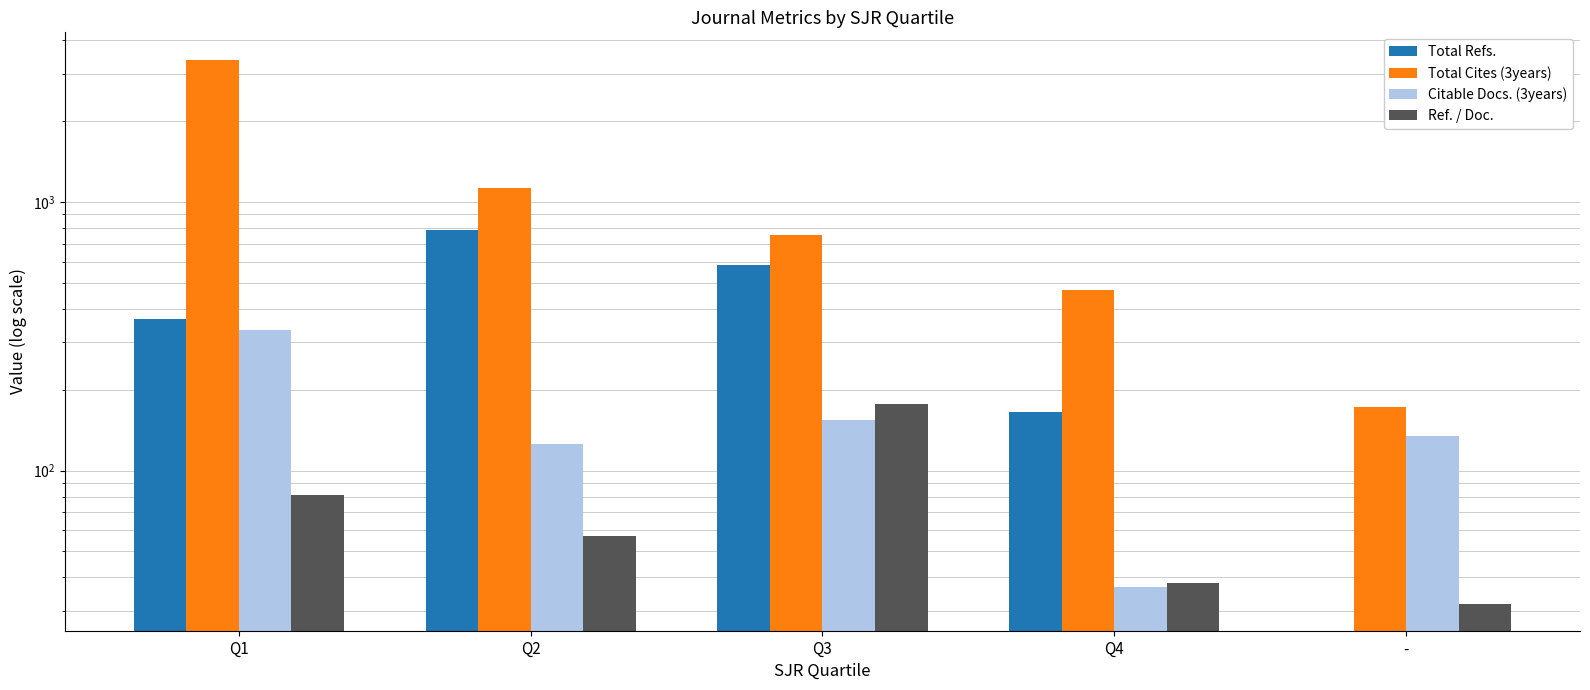

How many data points in Total Refs. are above 368?

2